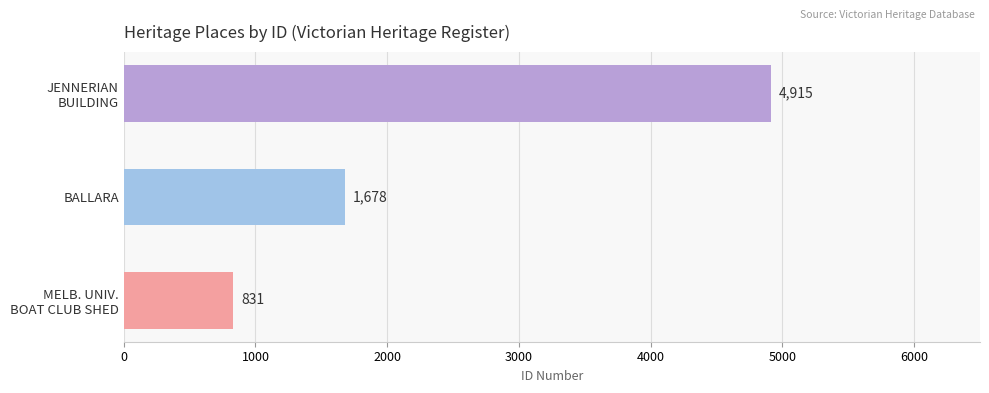

Reading bottom to top, list all the values displayed in this chart.

831	1678	4915